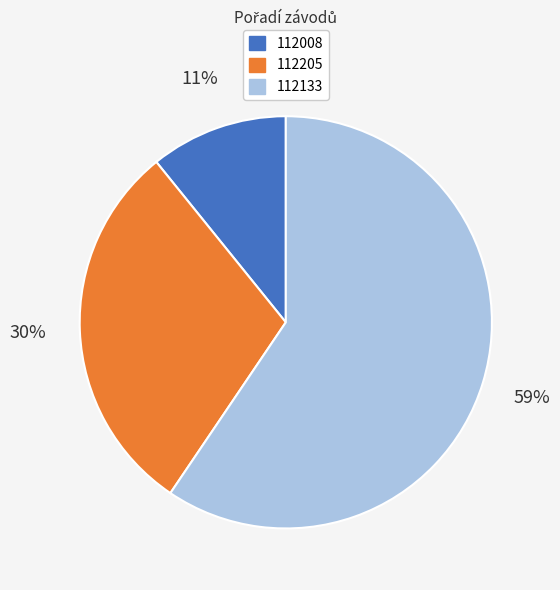

Combined, do 112008 and 112133 account for over 50%?

Yes